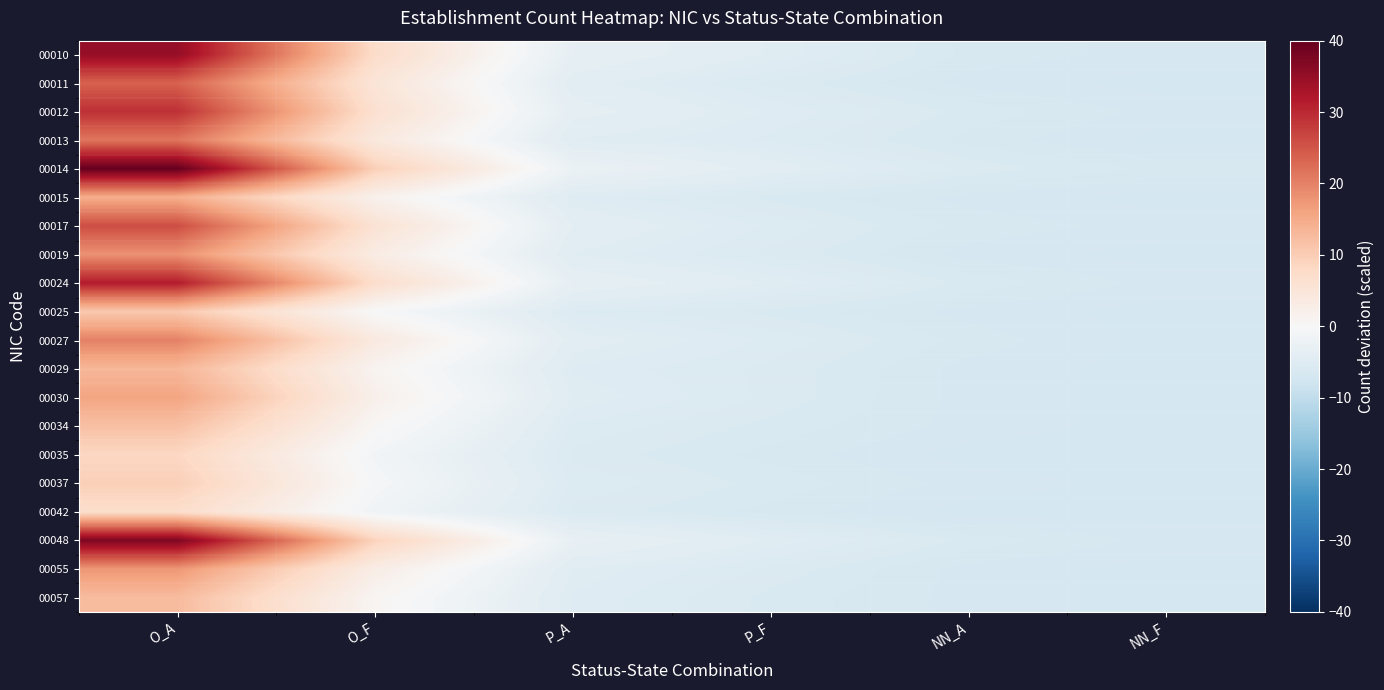

What is the spread (max minus min) of values at P_A?

3.3